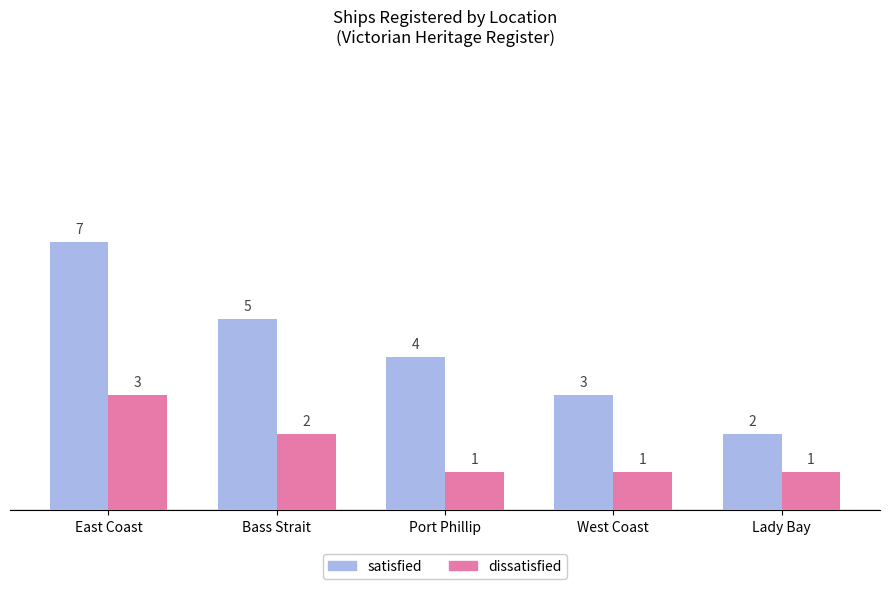

Which series has the largest total across all categories?

satisfied